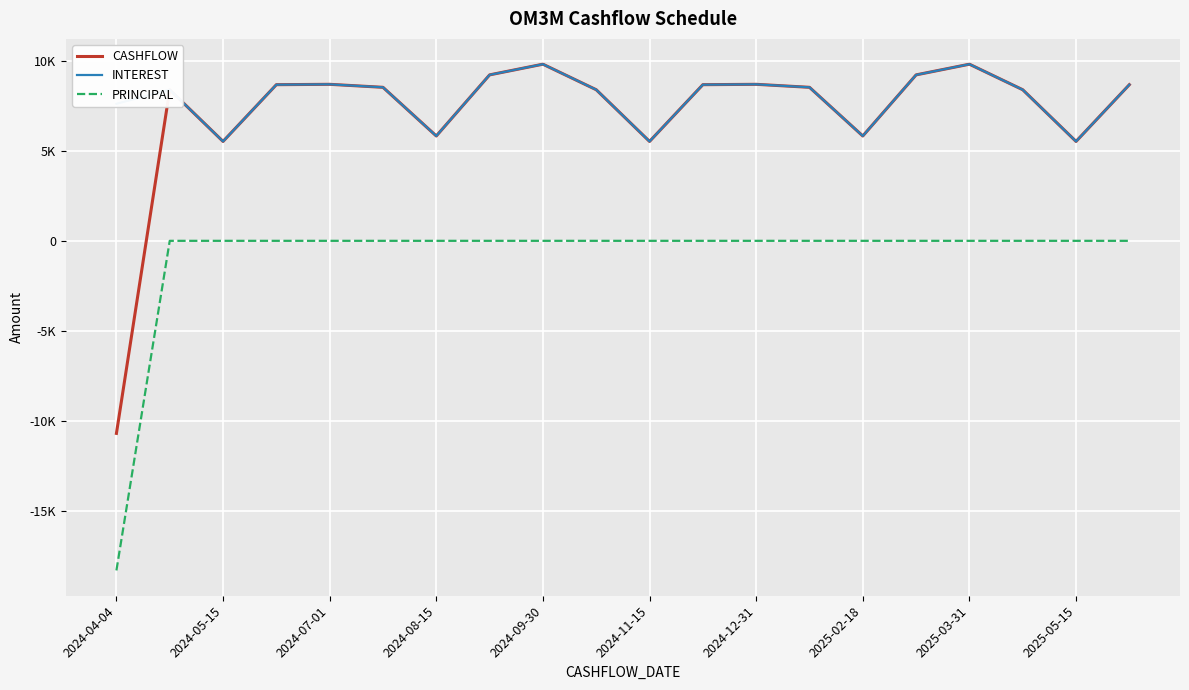

Is this an area chart (filled region under the line)?

No